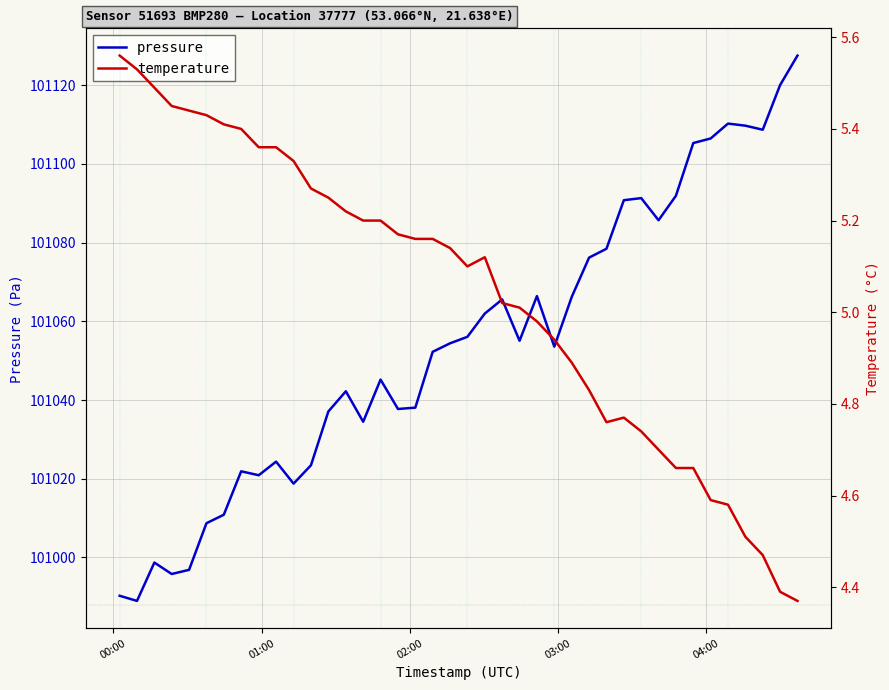

What is the difference between the maximum and second lowest values in the temperature series?

1.2